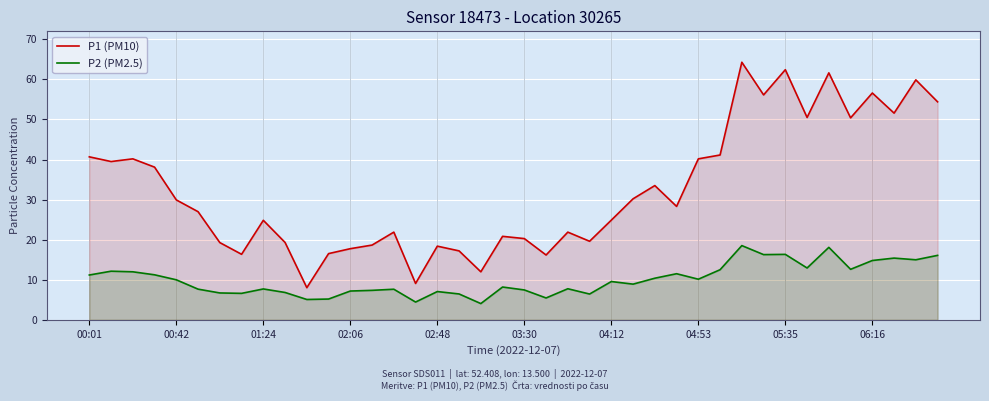

Rank the series by their average value, from highest to lowest.

P1 (PM10), P2 (PM2.5)